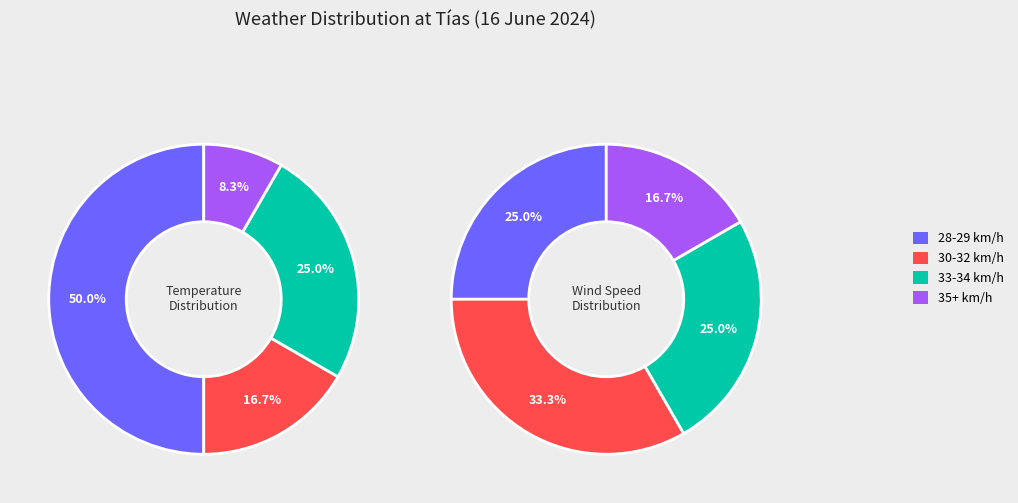

The 07:00 slice represents 8% of the pie. True or false?

True